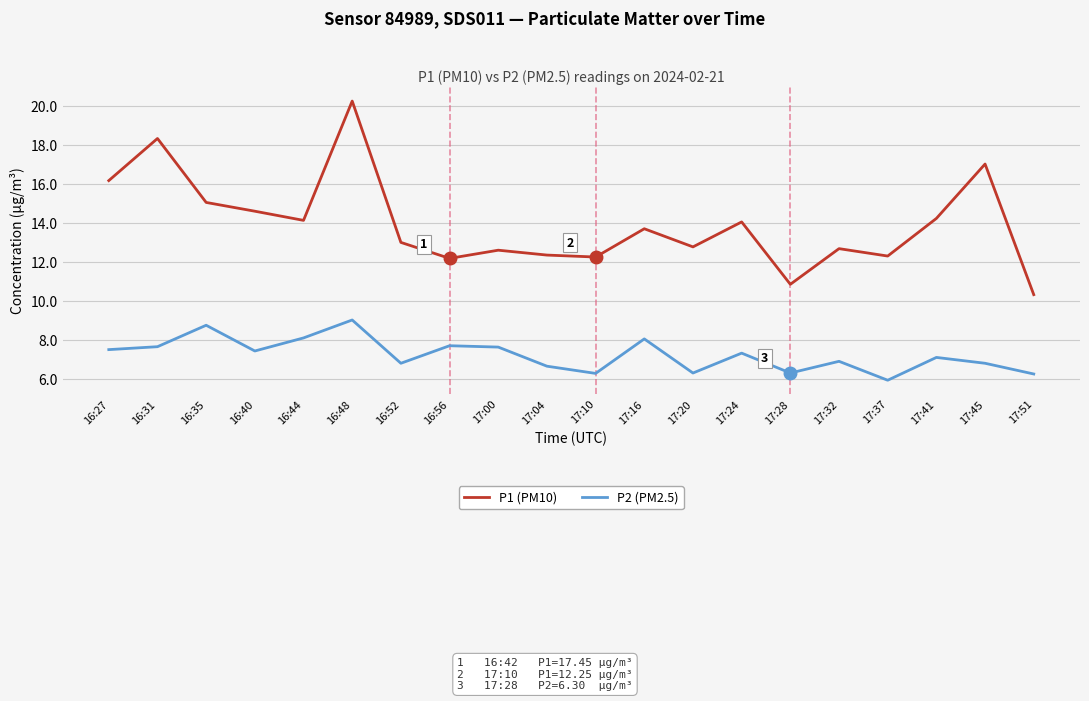

What position from the left is 16:35?

3